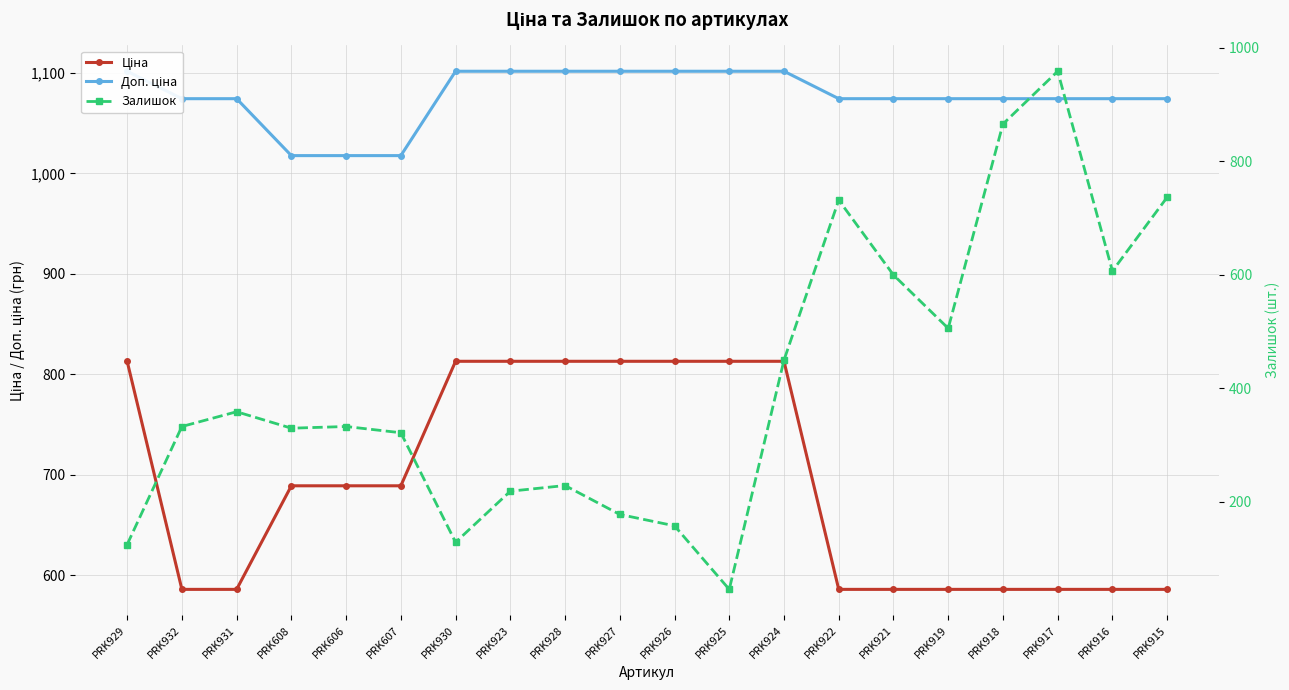

At PRK928, list the series in order from smallest to largest.

Залишок, Ціна, Доп. ціна